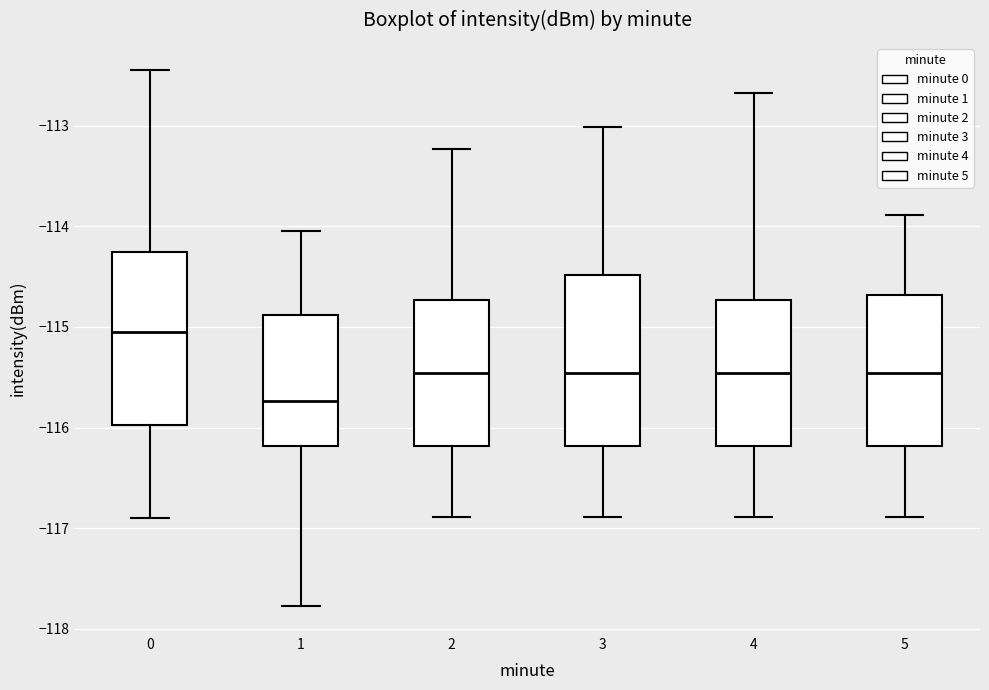

Reading left to right, read every box against the y-axis: the position of its median line, the range the box covers, and the ends of its whiskers. The values are not printed on the chart, so give them approximately, as read against the axis.

0: median -115.0, box -116.0 to -114.3, whiskers -116.9 to -112.4
1: median -115.7, box -116.2 to -114.9, whiskers -117.8 to -114.0
2: median -115.5, box -116.2 to -114.7, whiskers -116.9 to -113.2
3: median -115.5, box -116.2 to -114.5, whiskers -116.9 to -113.0
4: median -115.5, box -116.2 to -114.7, whiskers -116.9 to -112.7
5: median -115.5, box -116.2 to -114.7, whiskers -116.9 to -113.9